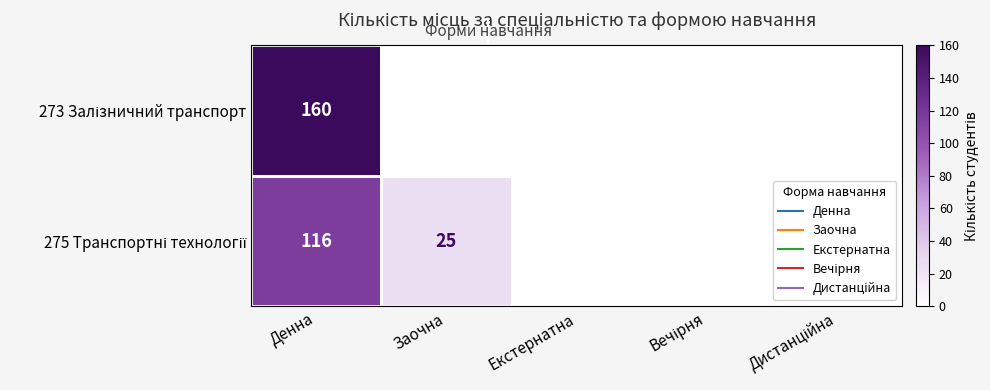

What is the sum of the 275 Транспортні технології values at Заочна and Вечірня?

25